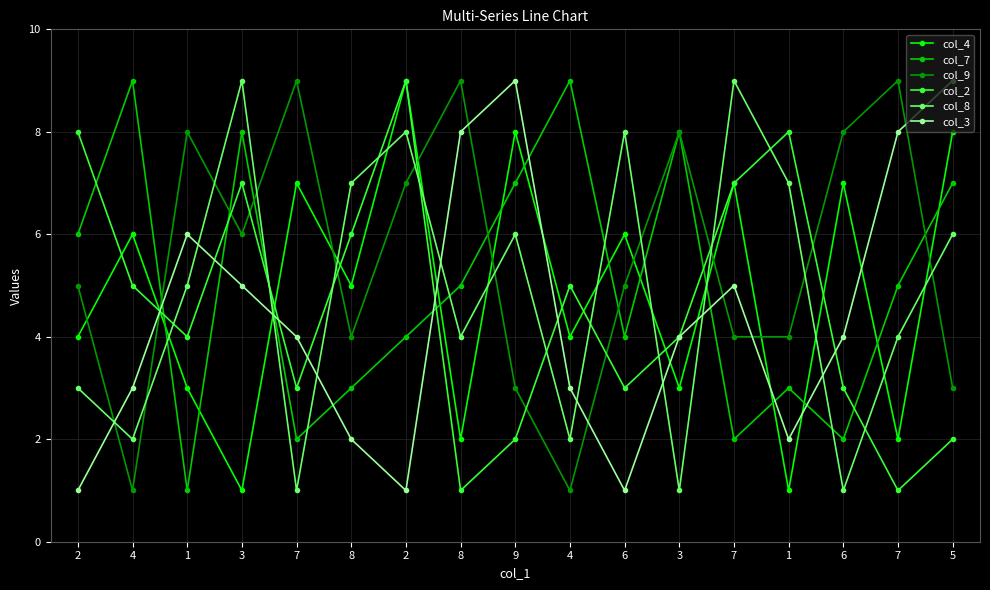

How many lines are shown in the chart?

6